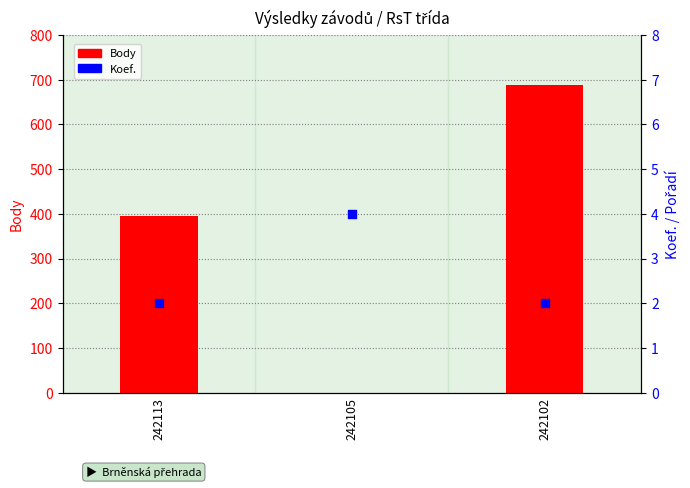

Which series reaches the minimum Y coordinate?

Body